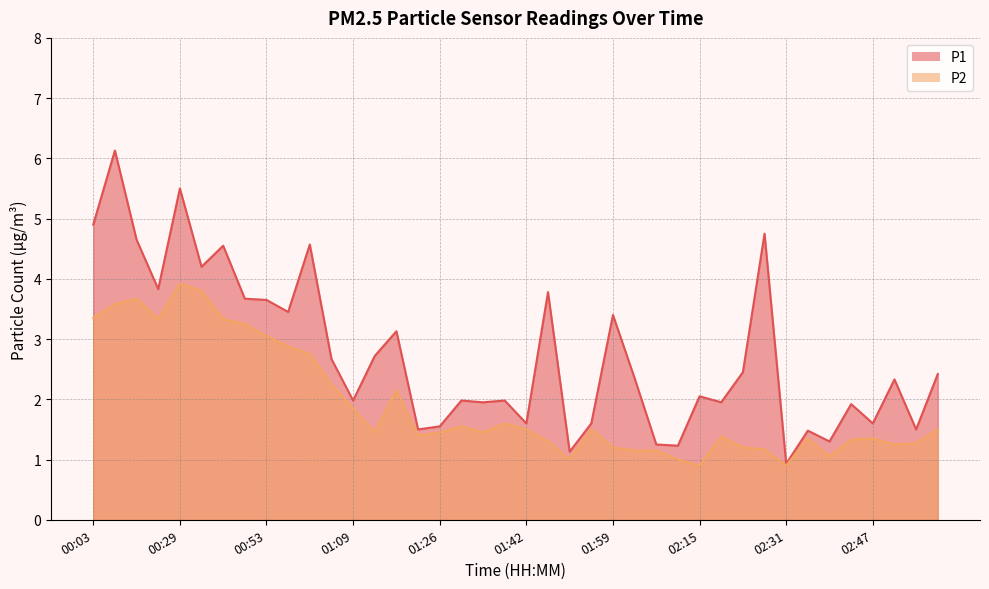

How many values in the P2 series are below 1?

2